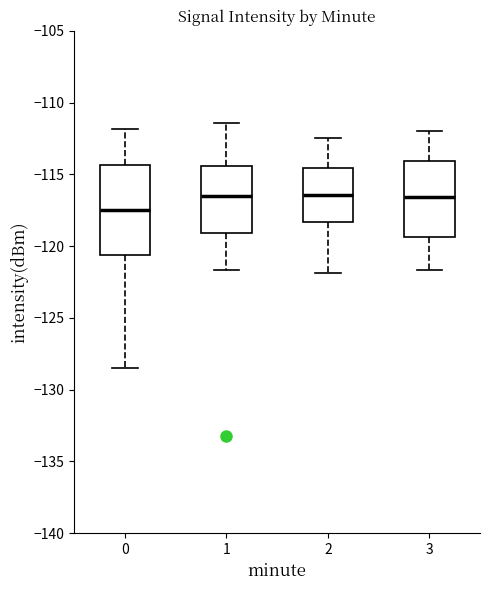

Reading left to right, transcribe this box plot: for each box, give where its median line is, the range the box spans, and where its two whiskers end, as read against the y-axis. The values are not printed on the chart, so give them approximately, as read against the axis.

0: median -117.5, box -120.5 to -114.5, whiskers -128.5 to -112.0
1: median -116.5, box -119.0 to -114.5, whiskers -121.5 to -111.5
2: median -116.5, box -118.5 to -114.5, whiskers -122.0 to -112.5
3: median -116.5, box -119.5 to -114.0, whiskers -121.5 to -112.0